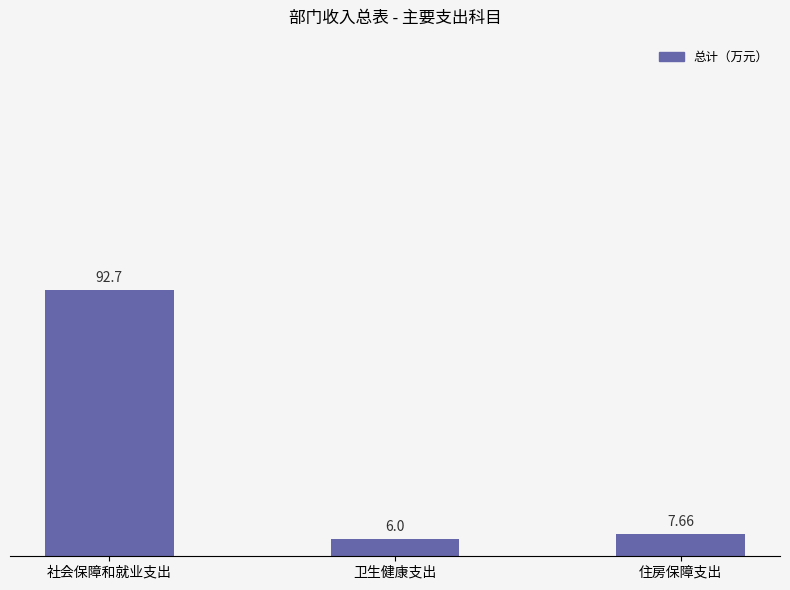

Between 社会保障和就业支出 and 卫生健康支出, which is larger?

社会保障和就业支出